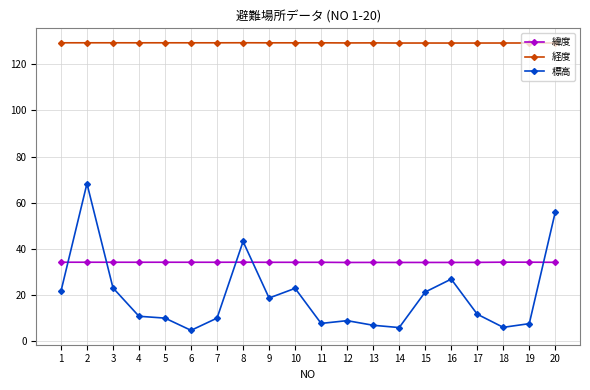

Does the chart display data point markers on the line(s)?

Yes